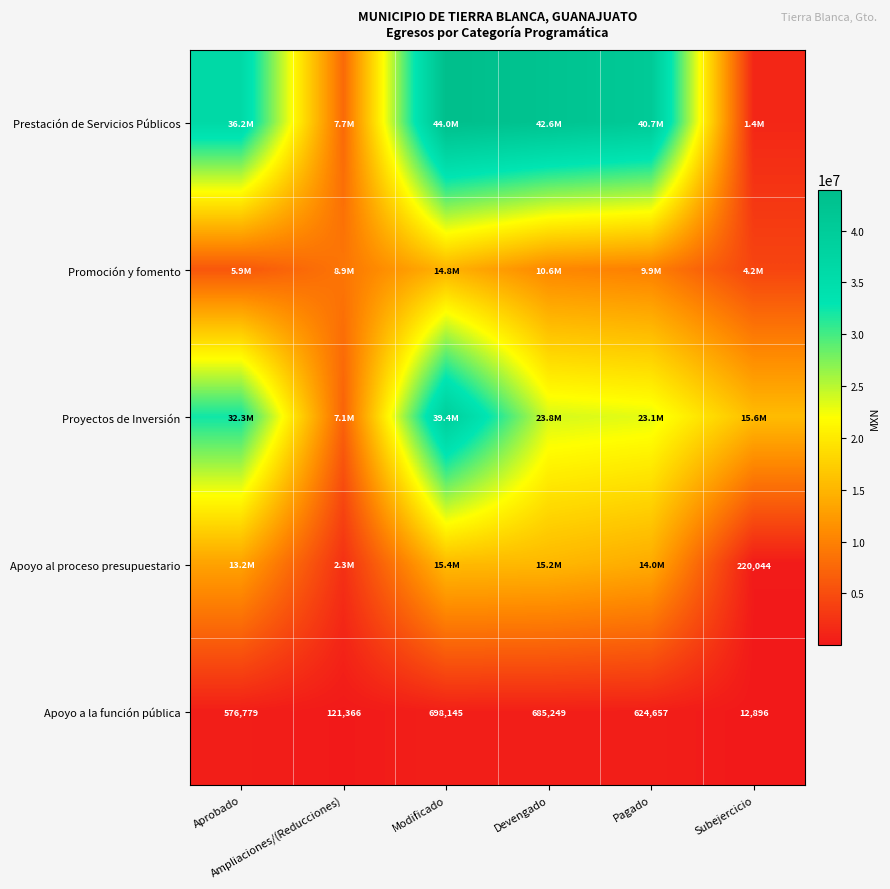

What is the average value of the Apoyo a la función pública series?

453181.9